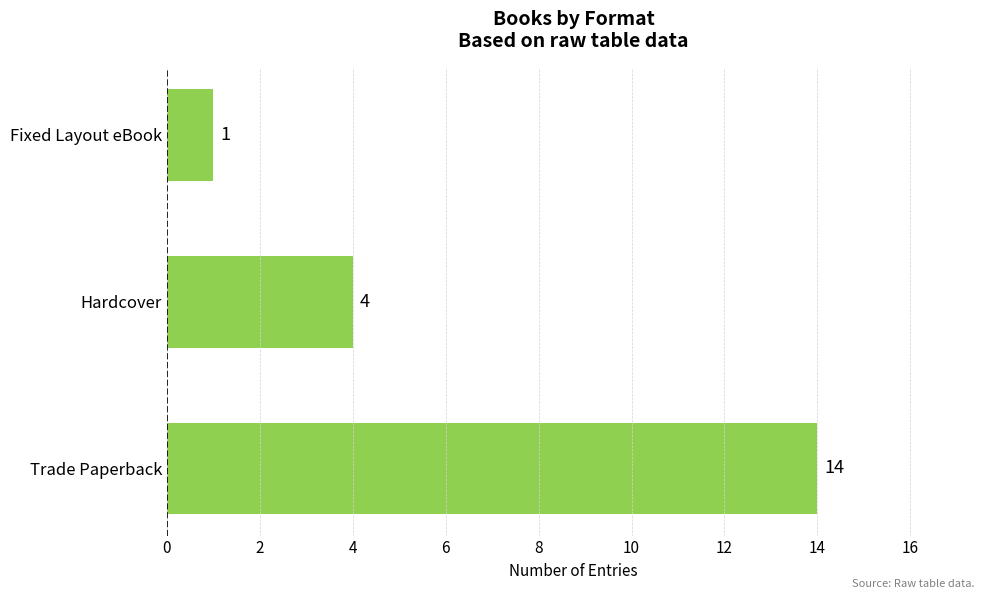

Reading bottom to top, extract all data points from this chart.

Trade Paperback=14	Hardcover=4	Fixed Layout eBook=1